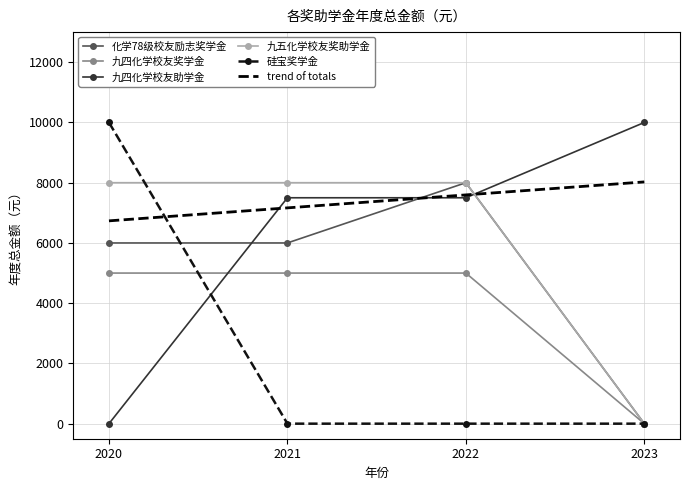

Where do 九四化学校友助学金 and 九五化学校友奖助学金 first cross each other?

2022 and 2023